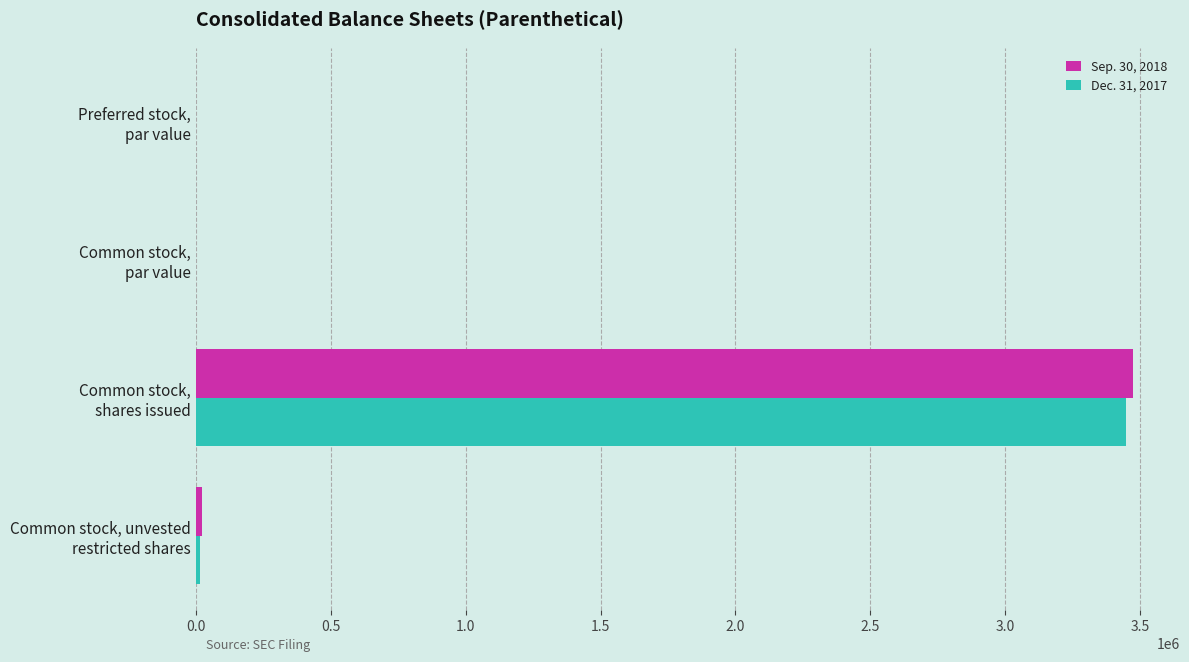

What is the sum of all Sep. 30, 2018 values?

3496046.5